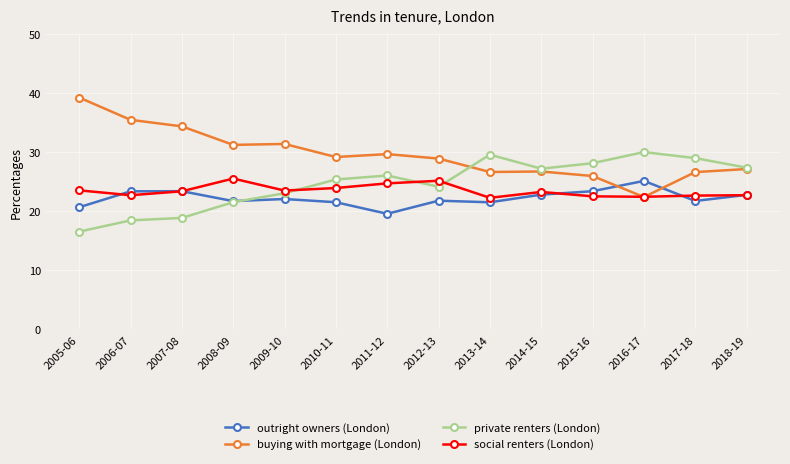

Between which two adjacent categories do social renters (London) and private renters (London) first intersect?

2009-10 and 2010-11